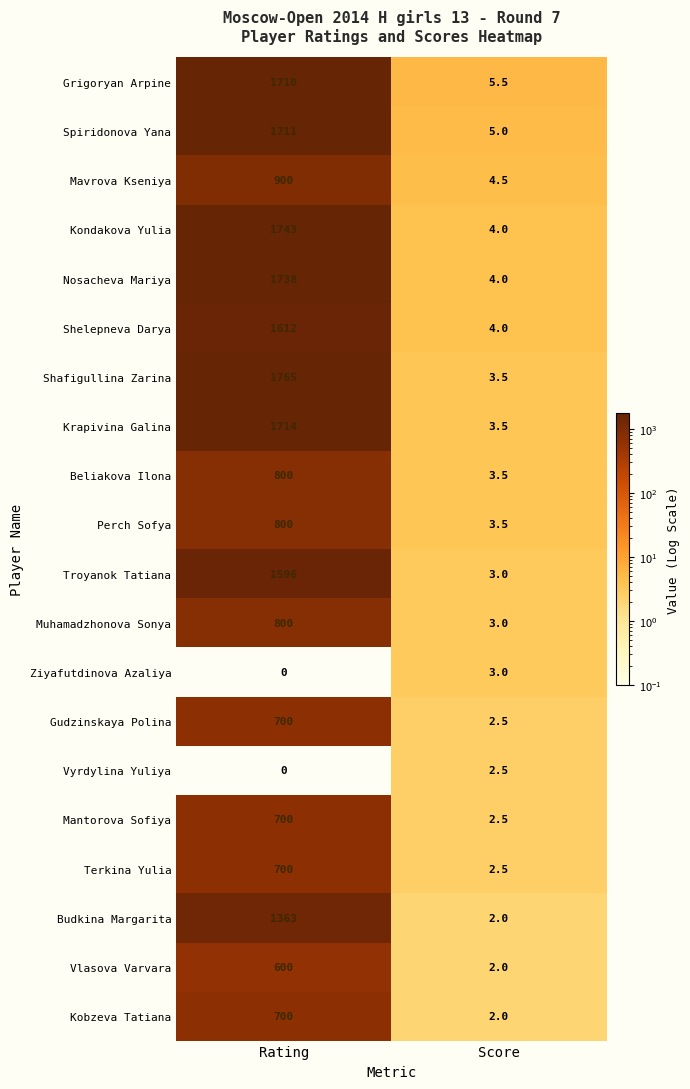

At which category is the sum across all series the highest?

Rating